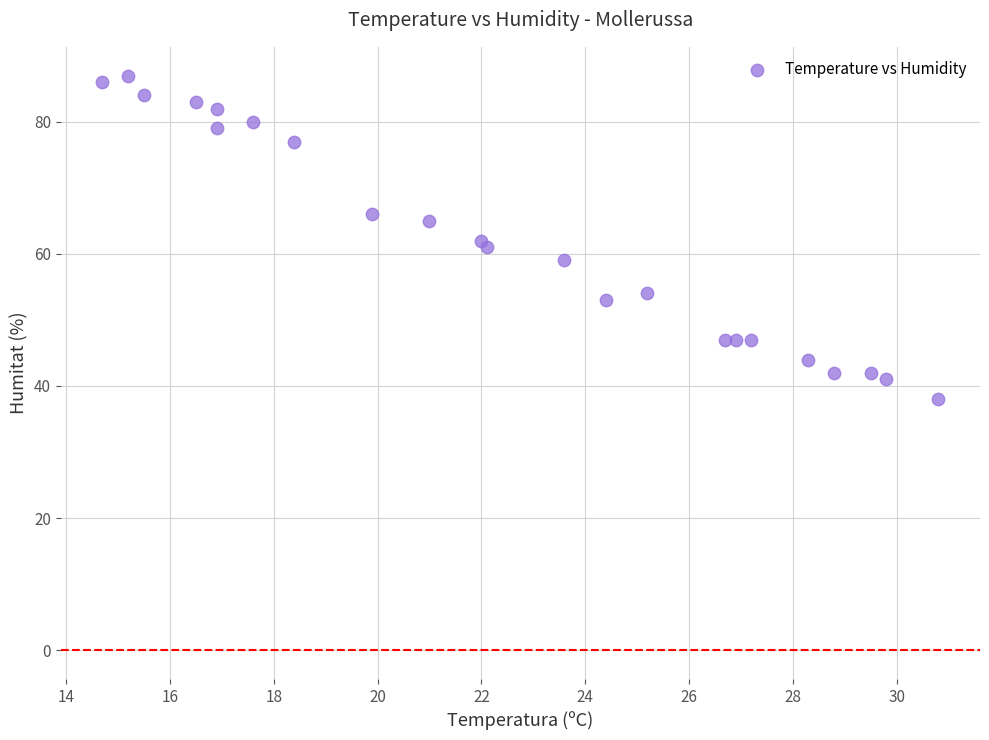

What is the range of Y values (max minus min)?

49